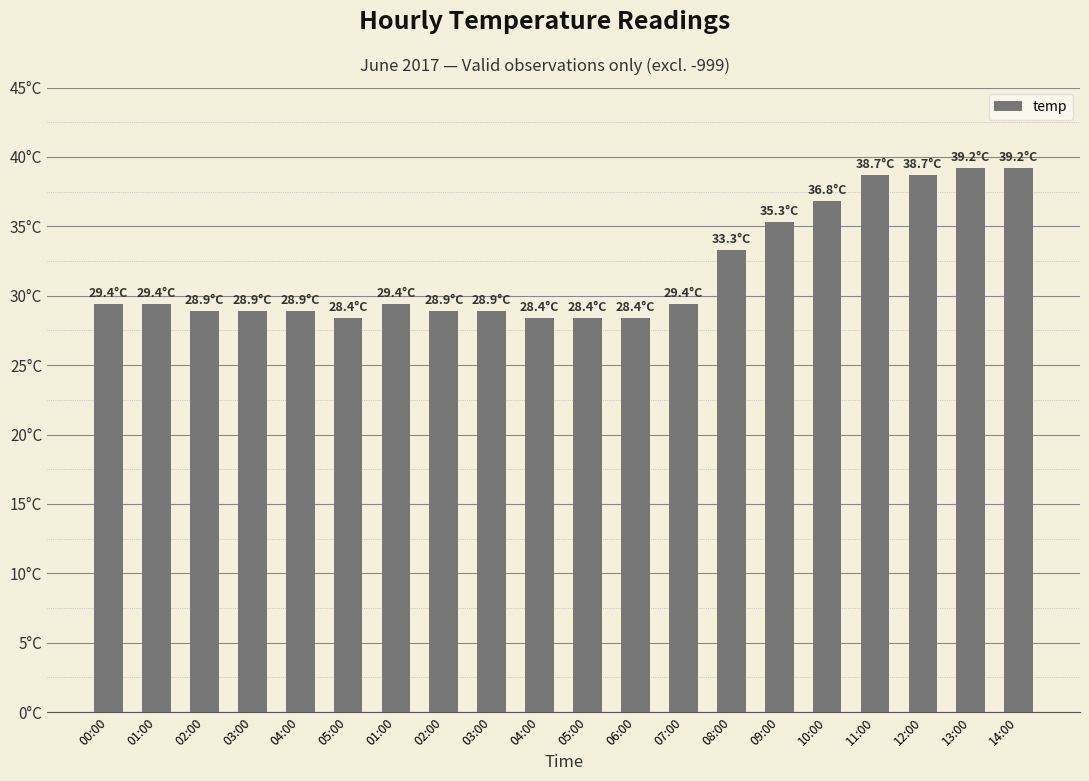

List the labels in order of value, smallest first.

05:00, 04:00, 05:00, 06:00, 02:00, 03:00, 04:00, 02:00, 03:00, 00:00, 01:00, 01:00, 07:00, 08:00, 09:00, 10:00, 11:00, 12:00, 13:00, 14:00